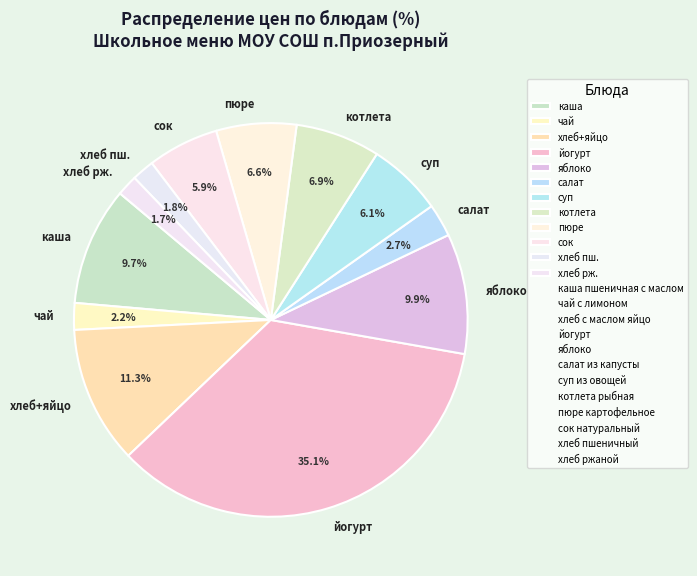

Which category has the biggest portion of the pie?

йогурт